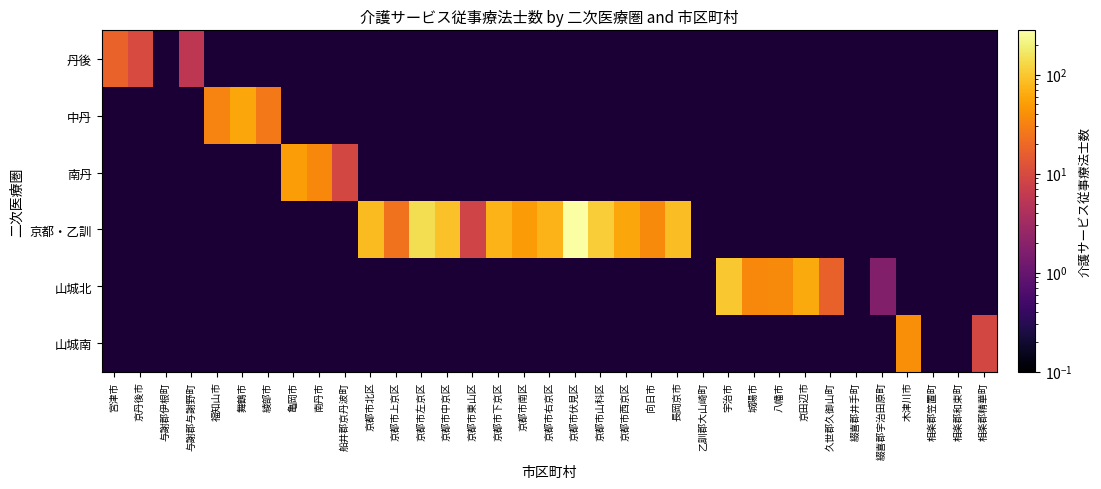

What is the minimum value shown in the chart?

1.7